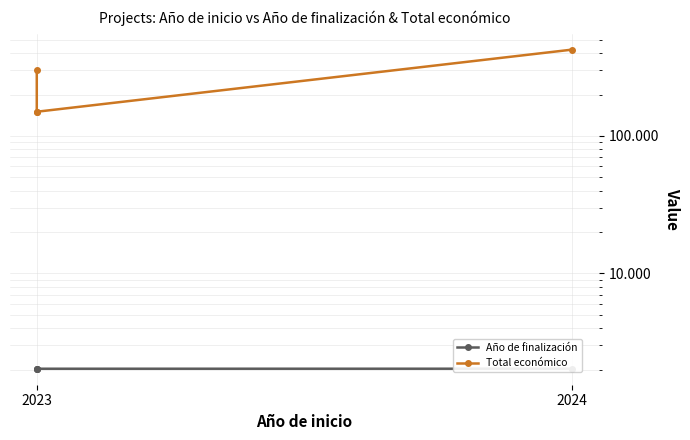

True or false: Total económico has a value of 150000 at 2023.

True